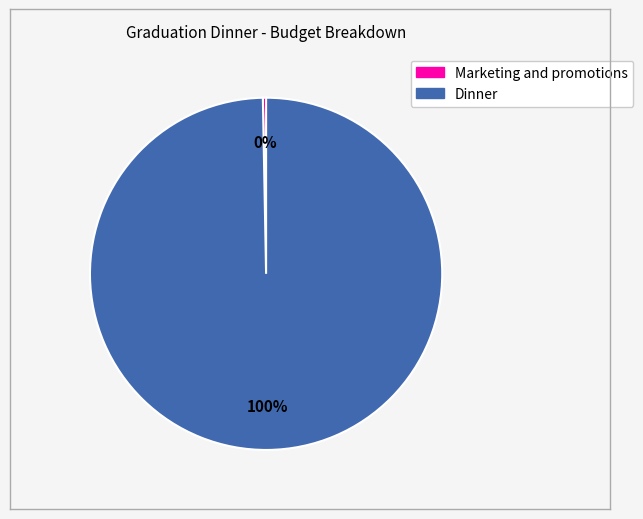

Between Dinner and Marketing and promotions, which is larger?

Dinner